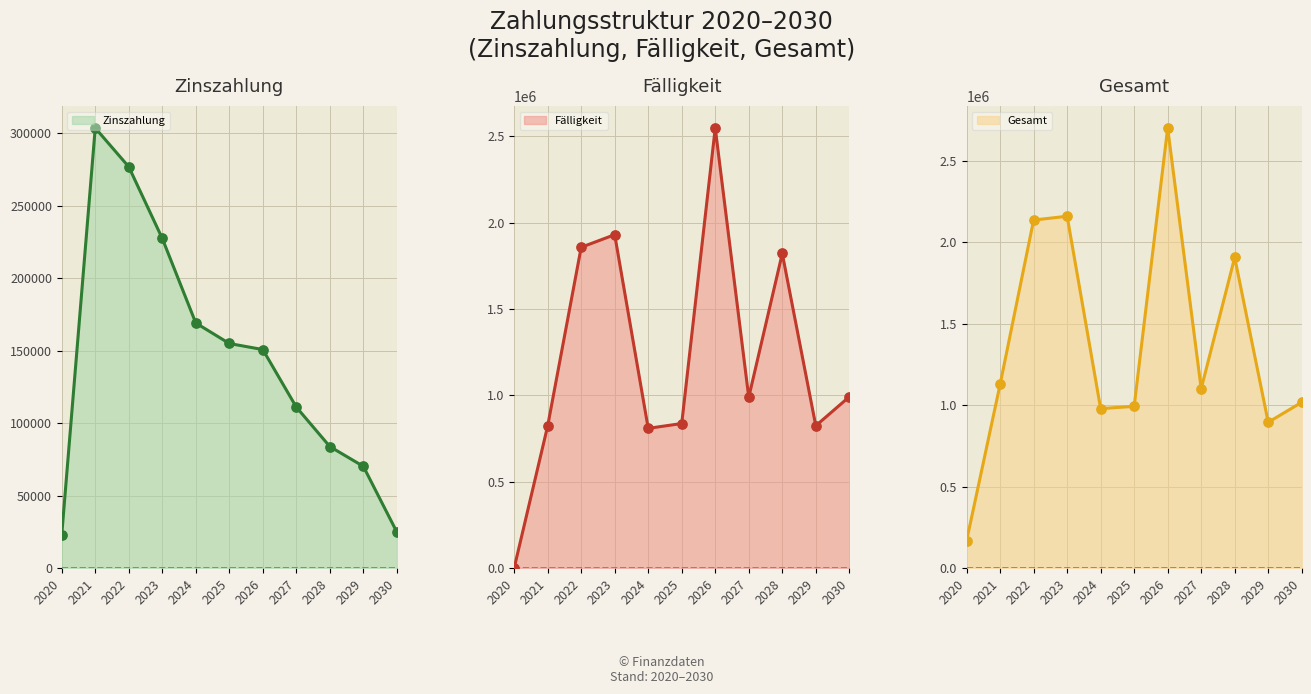

At how many categories does at least one series exceed 198176?

10